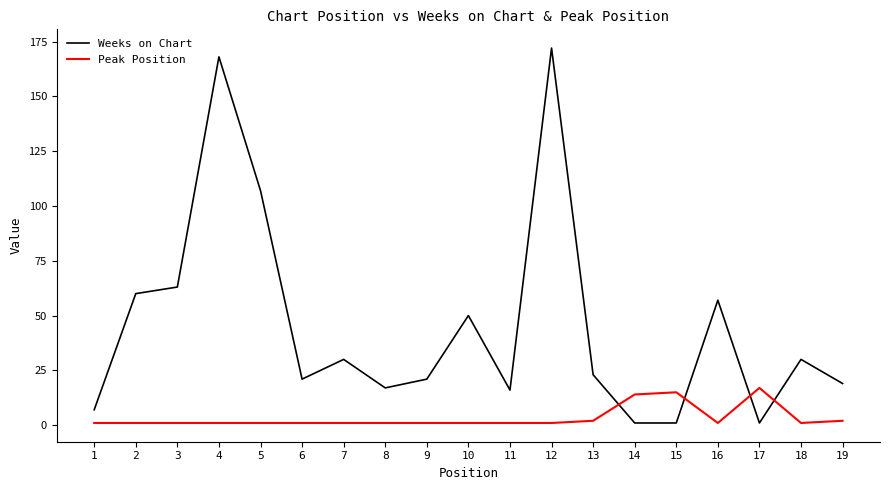

At which category does Weeks on Chart reach its first local peak?

4